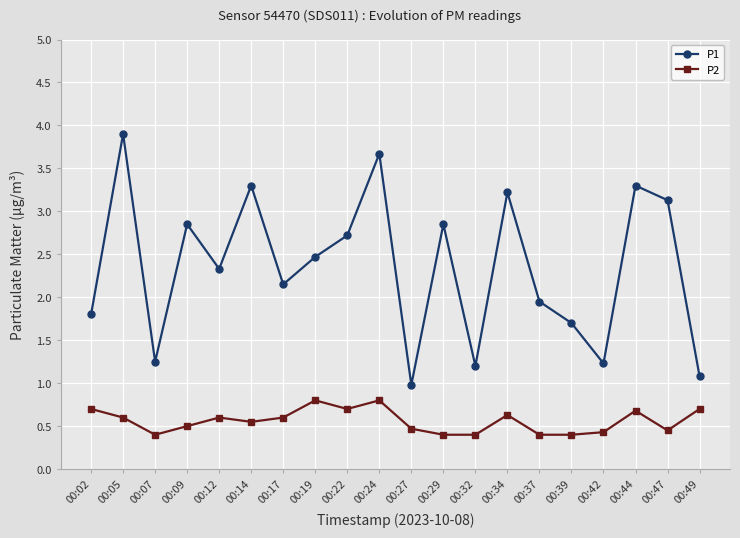

What is the value of the P1 point at the 8th from the left?

2.5